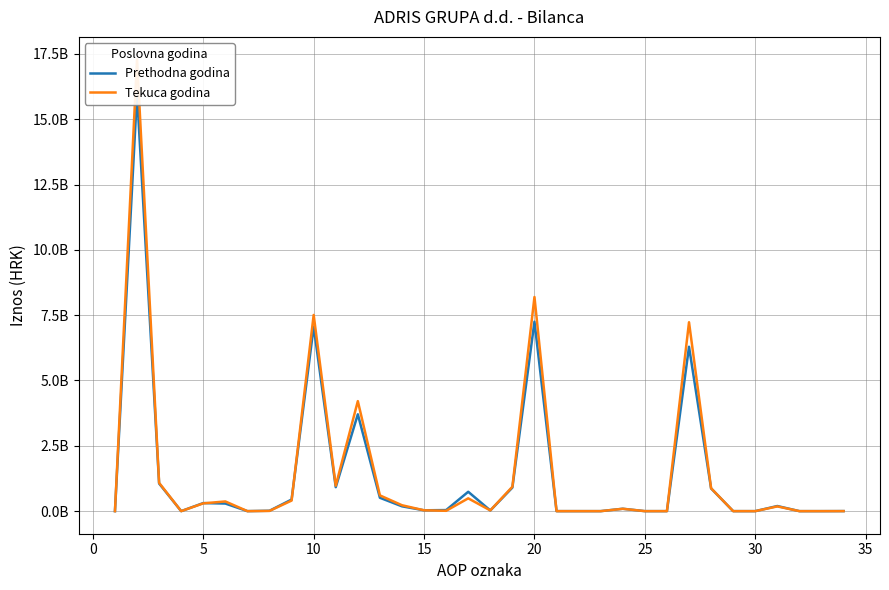

What are all the series names shown in the legend?

Prethodna godina, Tekuca godina